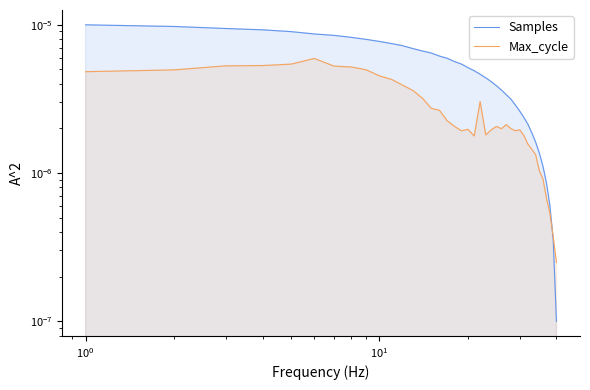

What are all the series names shown in the legend?

Samples, Max_cycle